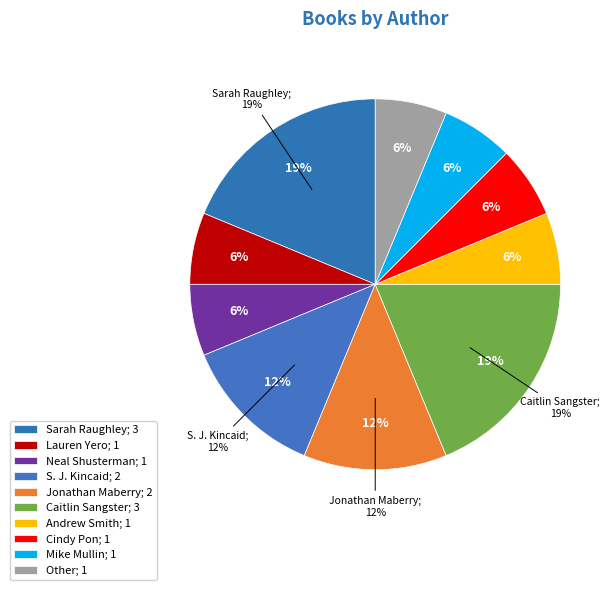

Is Andrew Smith the majority of the pie?

No